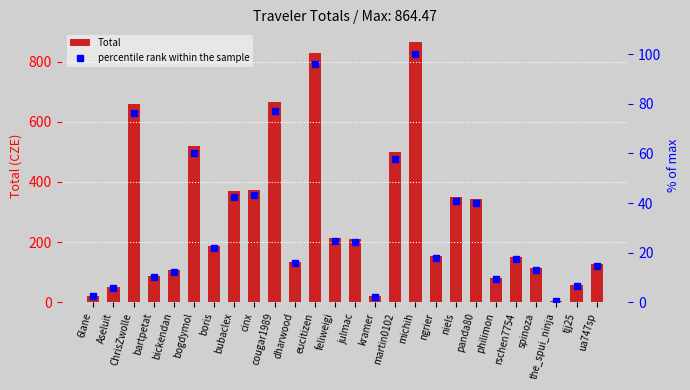

The Total series shows 829.6 at eucitizen. True or false?

True